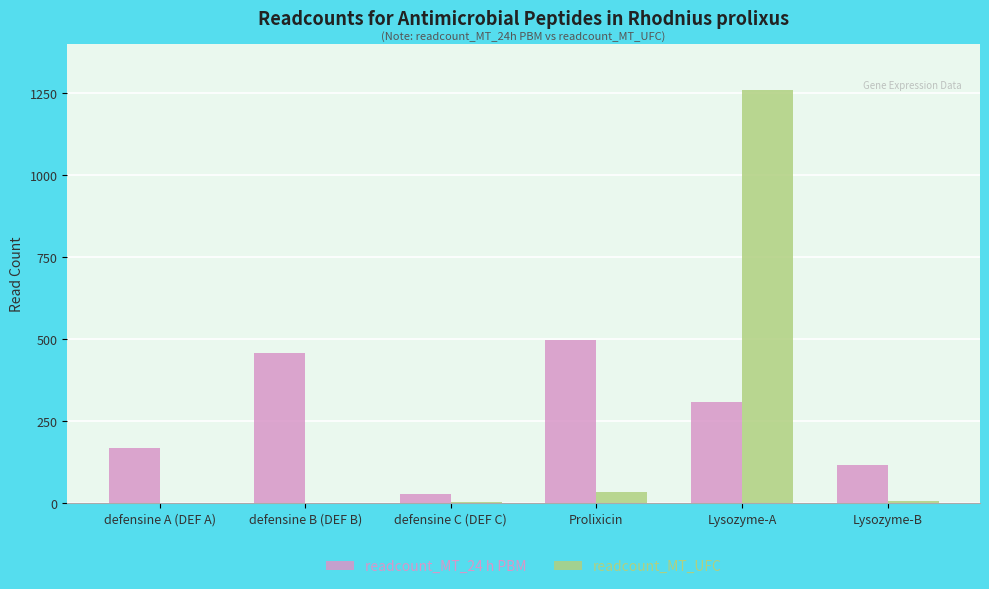

What is the maximum value for readcount_MT_UFC?

1260.3